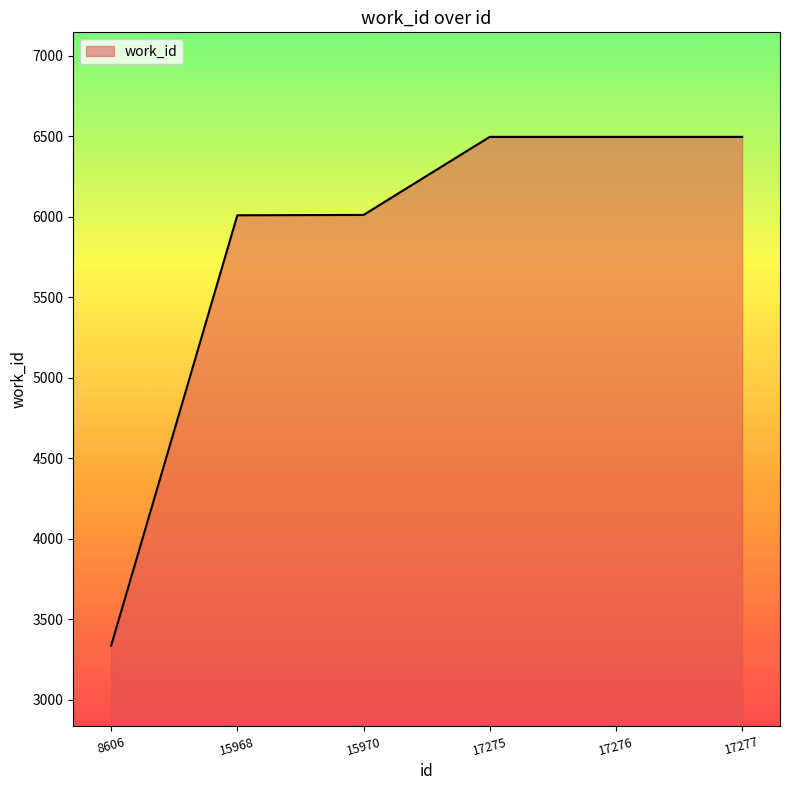

What is the minimum value shown in the chart?

3335